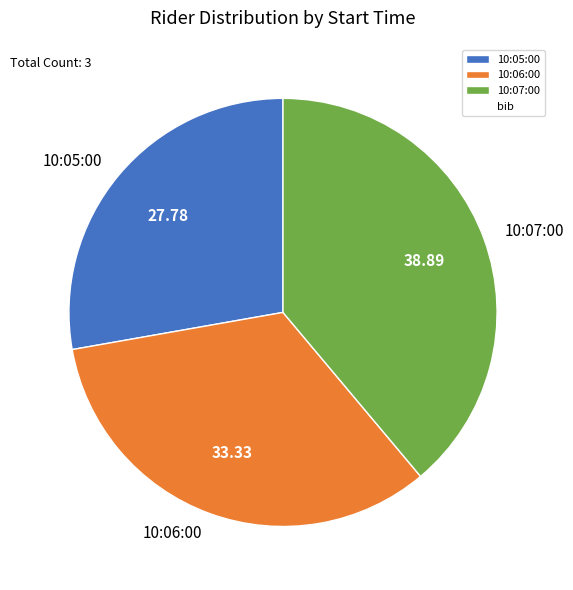

Rank the categories by value from highest to lowest.

10:07:00, 10:06:00, 10:05:00